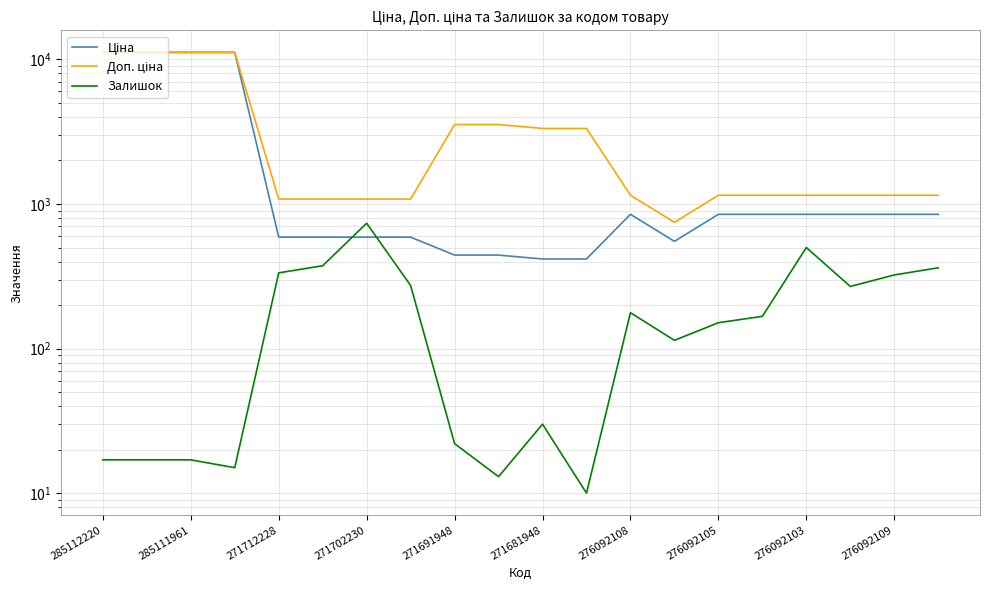

How many series are shown in this chart?

3